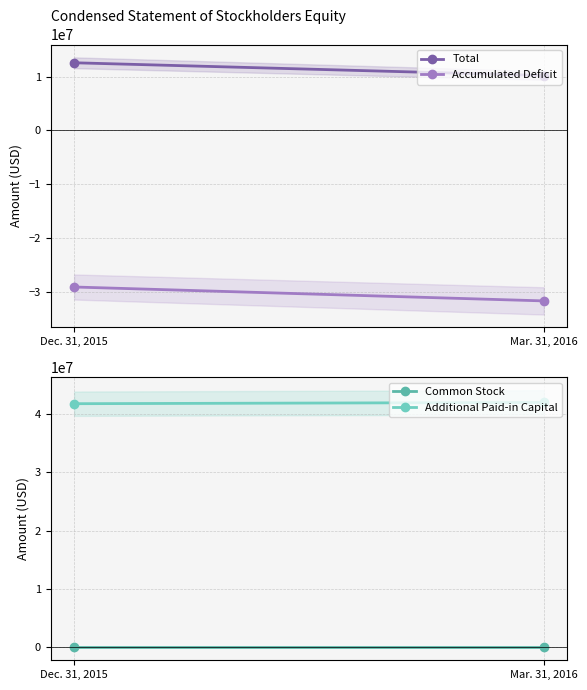

Reading left to right, extract all data points from this chart.

Total: 12578000	10204000
Accumulated Deficit: -29158000	-31747000
Common Stock: 1000	1000
Additional Paid-in Capital: 41735000	41950000